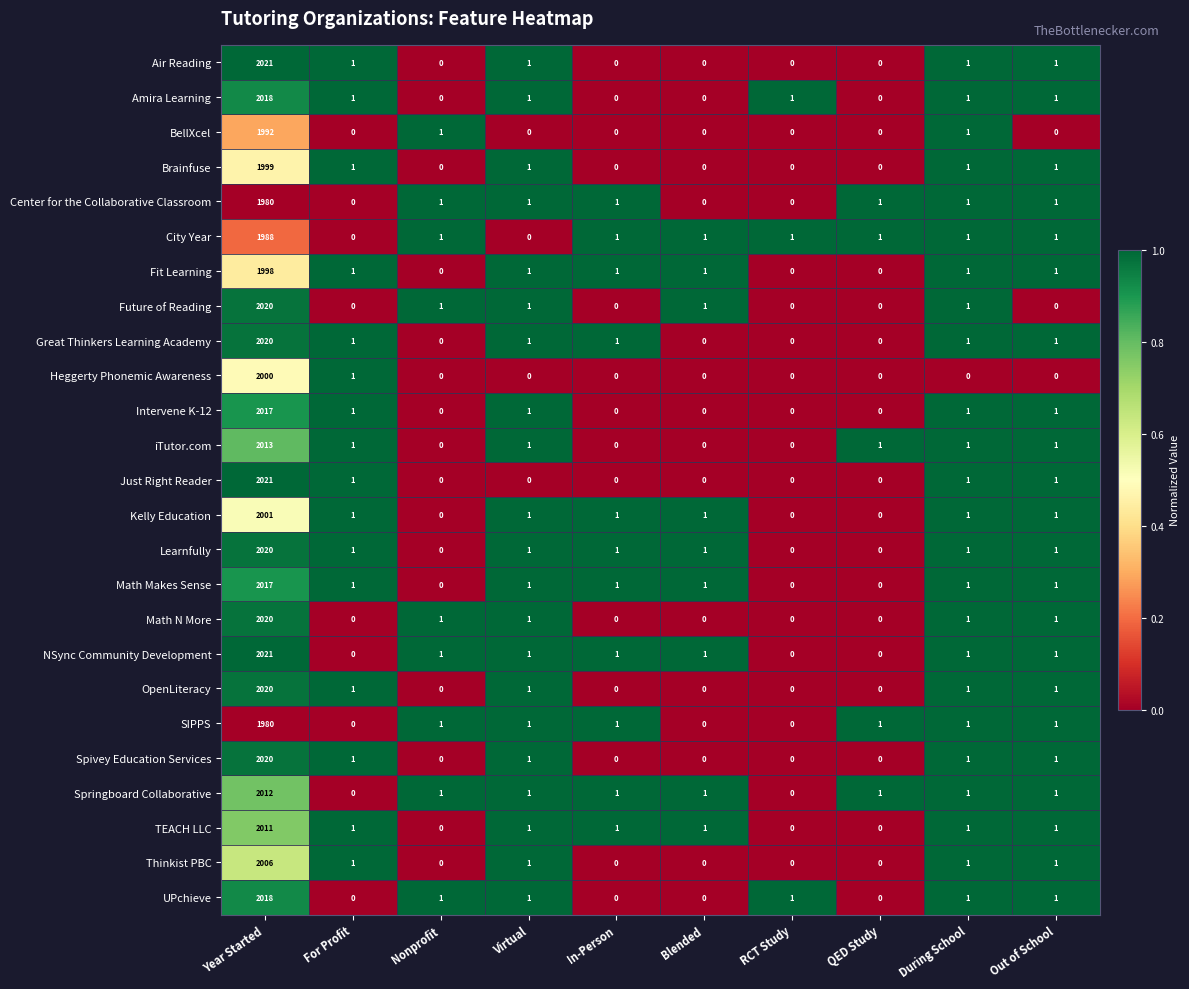

At which label does Center for the Collaborative Classroom first exceed 1?

Year Started